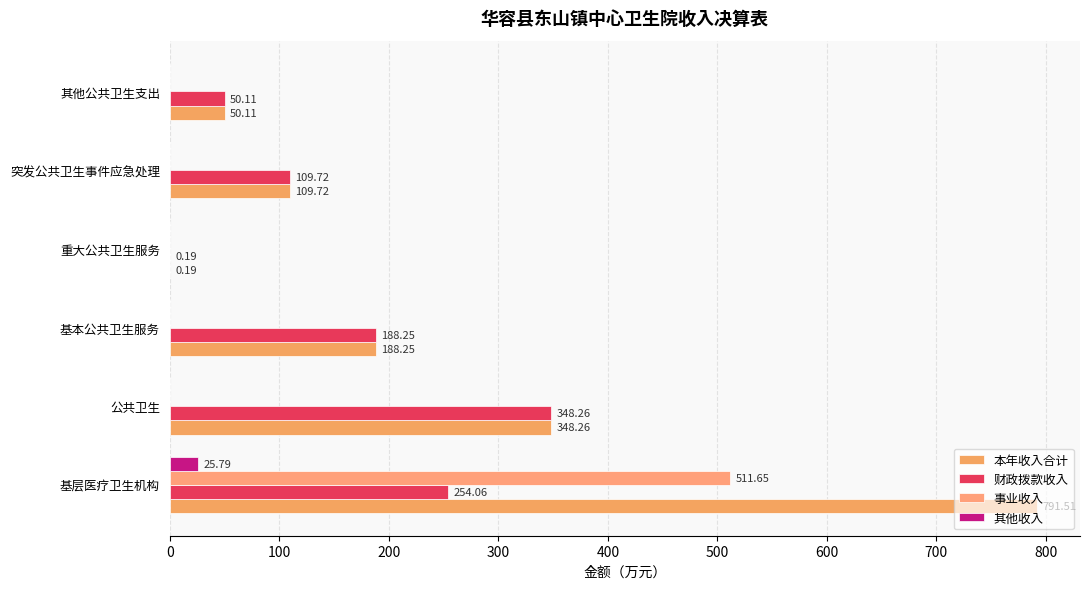

Reading right to left, transcribe all the data shown in this chart.

本年收入合计: 50.1	109.7	0.2	188.2	348.3	791.5
财政拨款收入: 50.1	109.7	0.2	188.2	348.3	254.1
事业收入: 0.0	0.0	0.0	0.0	0.0	511.6
其他收入: 0.0	0.0	0.0	0.0	0.0	25.8